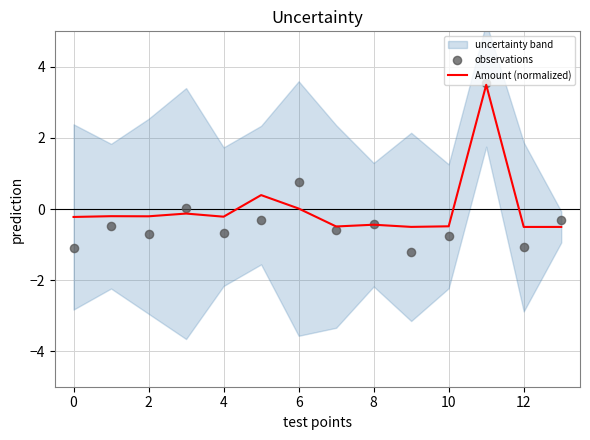

The value of Amount (normalized) at 6 is 0.0. True or false?

True